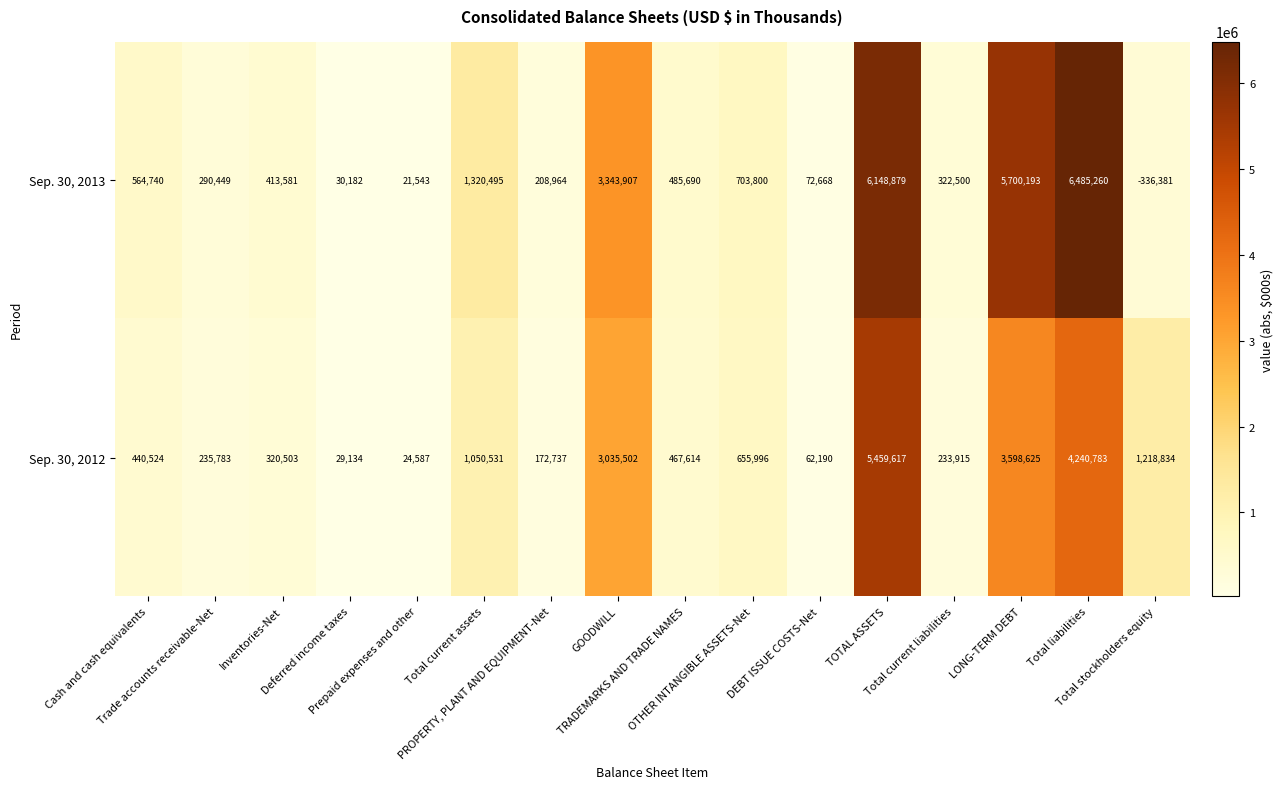

What is the minimum value shown in the chart?

-336381